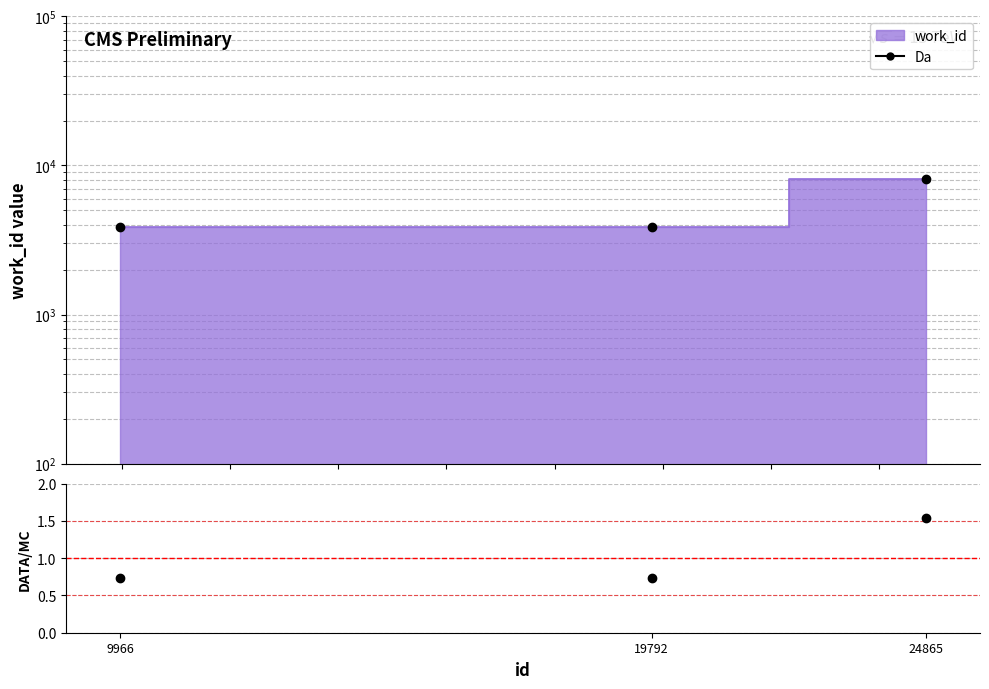

Does the chart have visible grid lines?

Yes